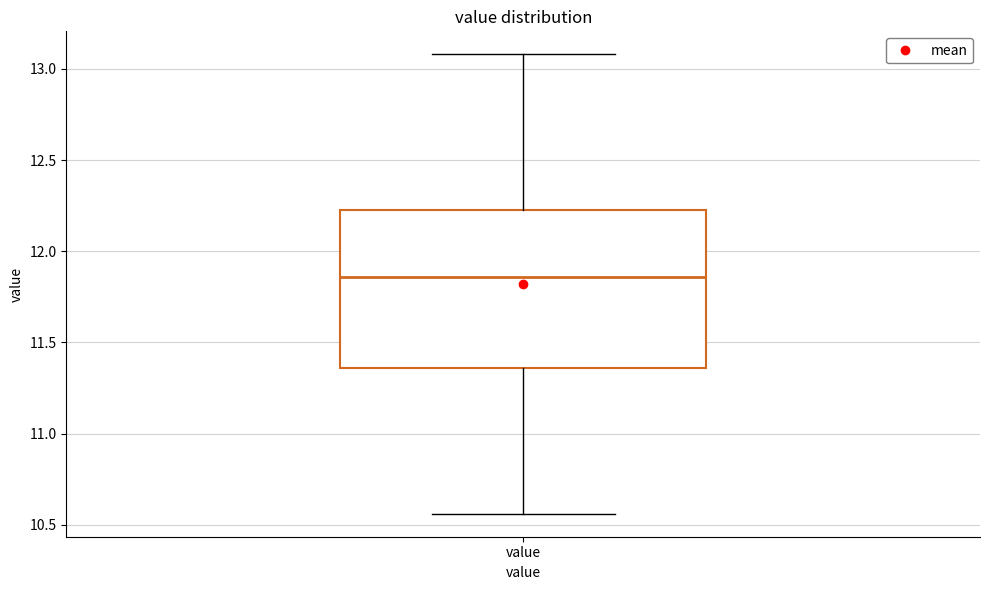

Where does the upper whisker of the box for value end on the y-axis? The values are not printed on the chart, so give them approximately, as read against the axis.

13.10